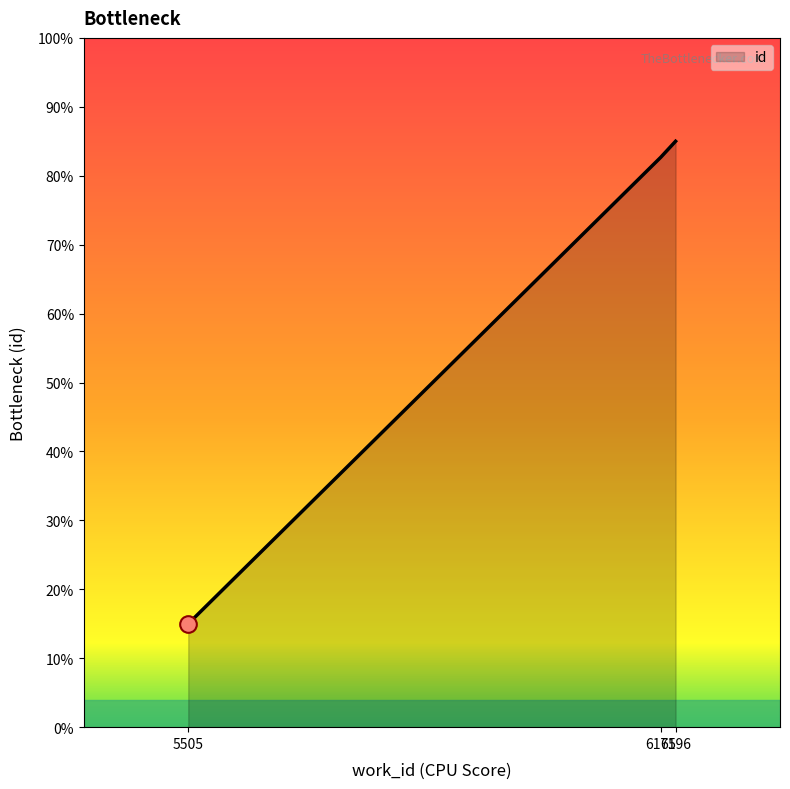

What is the change in value from 5505 to 6196?

+0.7